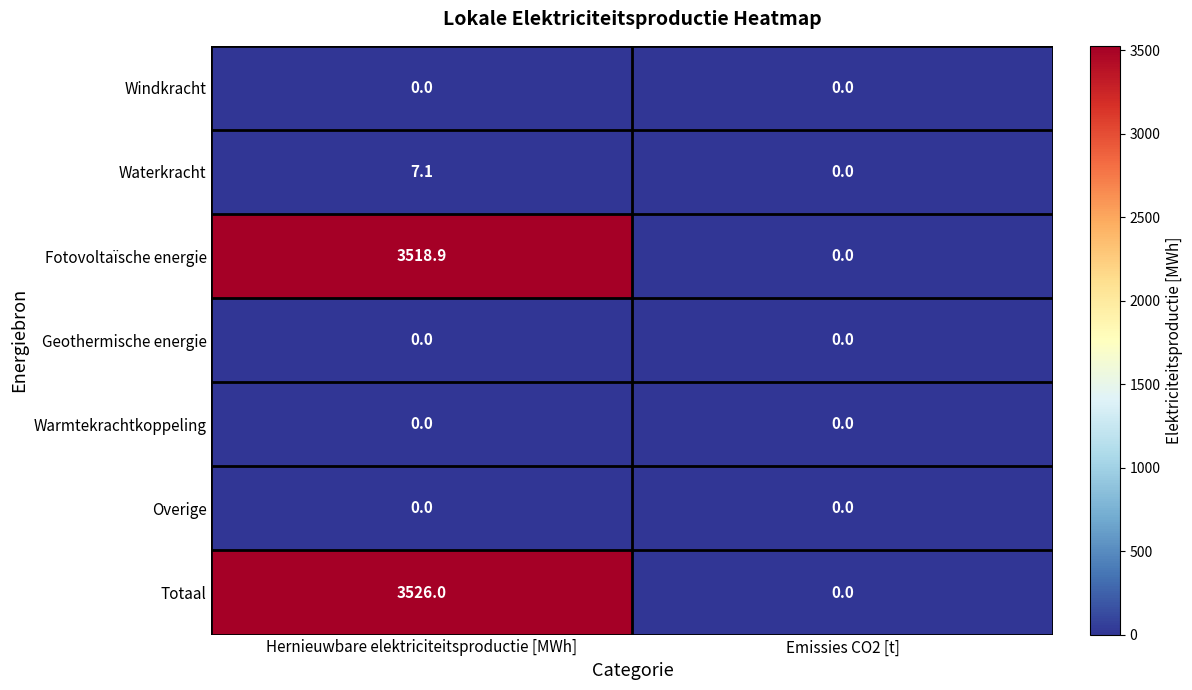

Is it true that Totaal equals 3526.0 at Hernieuwbare elektriciteitsproductie [MWh]?

True